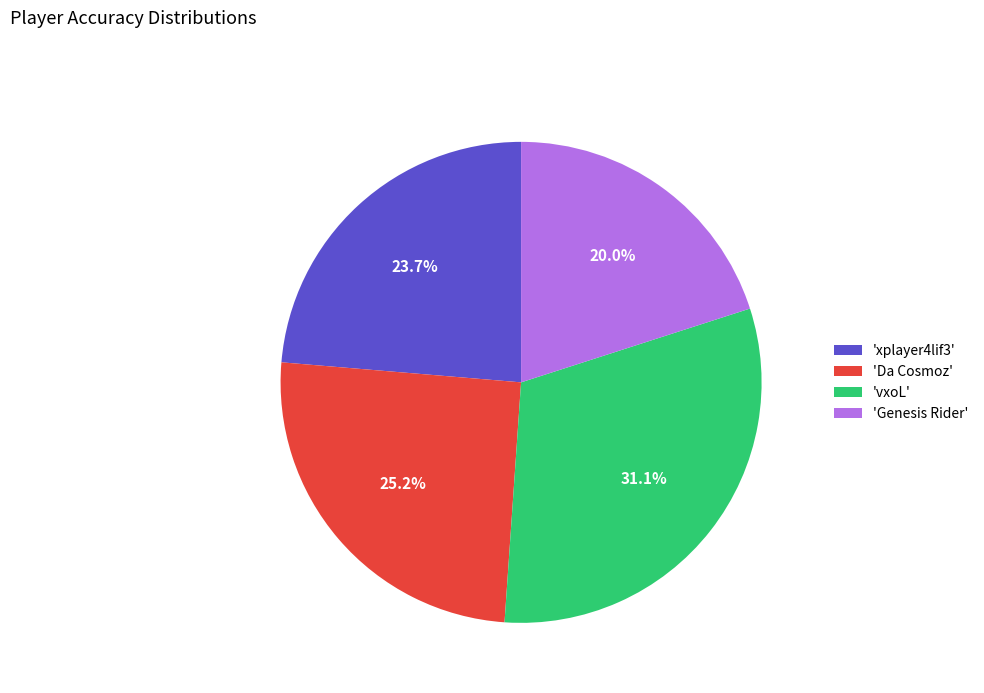

Does any single category account for the majority?

No